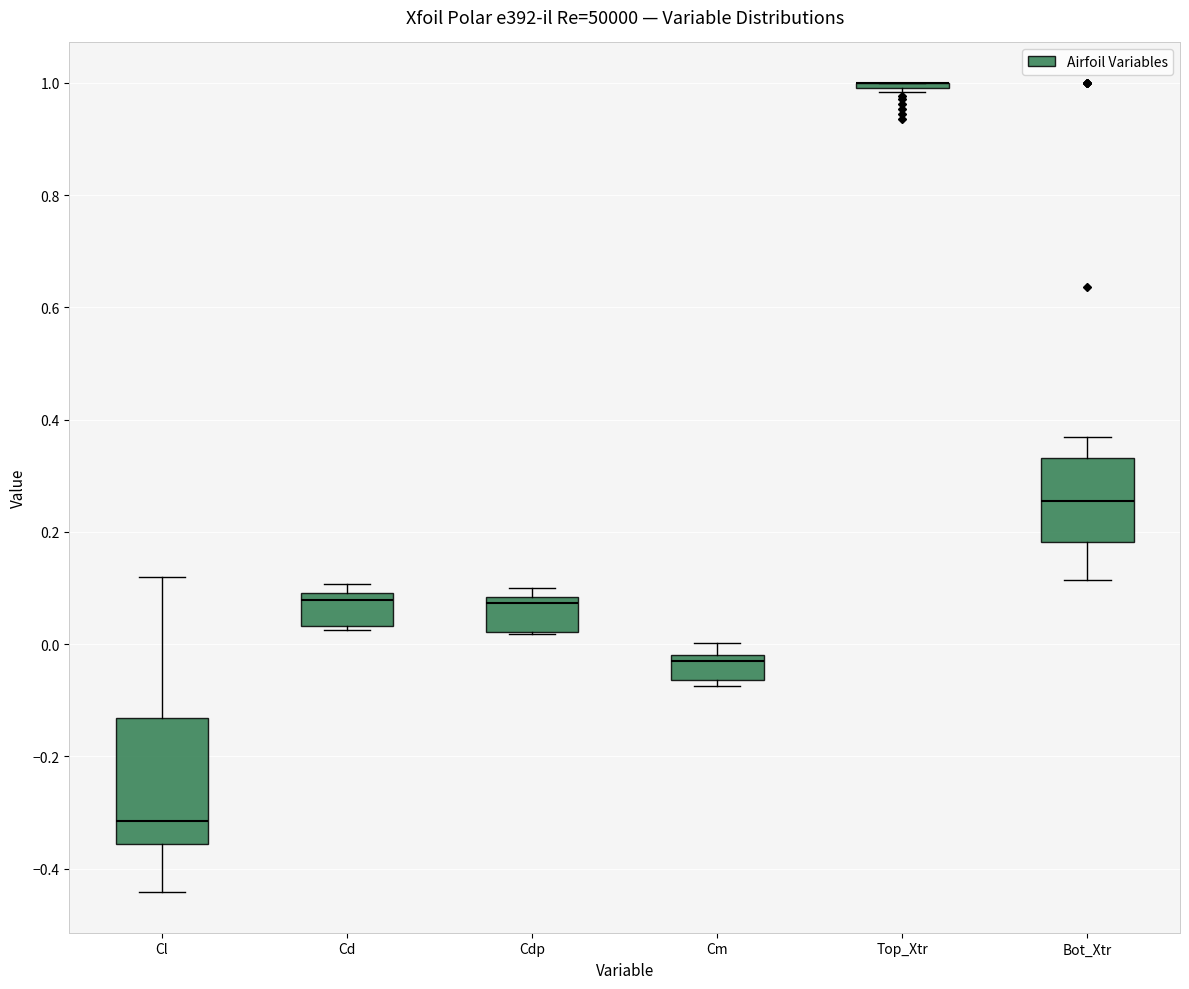

Reading left to right, transcribe this box plot: for each box, give where its median line is, the range the box spans, and where its two whiskers end, as read against the y-axis. The values are not printed on the chart, so give them approximately, as read against the axis.

Cl: median -0.32, box -0.36 to -0.14, whiskers -0.44 to 0.12
Cd: median 0.08, box 0.04 to 0.10, whiskers 0.02 to 0.10 (just above the box's upper edge)
Cdp: median 0.08 (just below the box's upper edge), box 0.02 to 0.08, whiskers 0.02 to 0.10
Cm: median -0.04, box -0.06 to -0.02, whiskers -0.08 to 0.00
Top_Xtr: box collapsed to a line at 1.00, whiskers 0.98 to 1.00
Bot_Xtr: median 0.26, box 0.18 to 0.34, whiskers 0.12 to 0.36